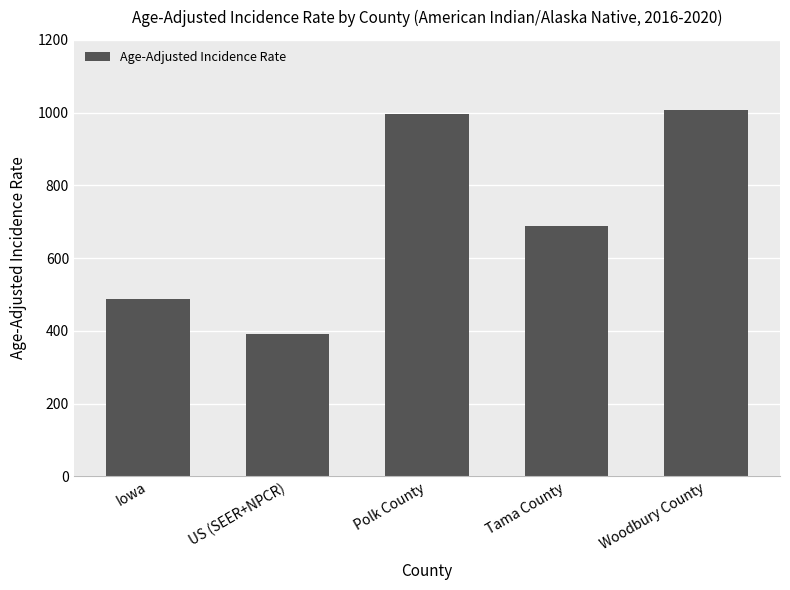

Rank the categories by value from highest to lowest.

Woodbury County, Polk County, Tama County, Iowa, US (SEER+NPCR)